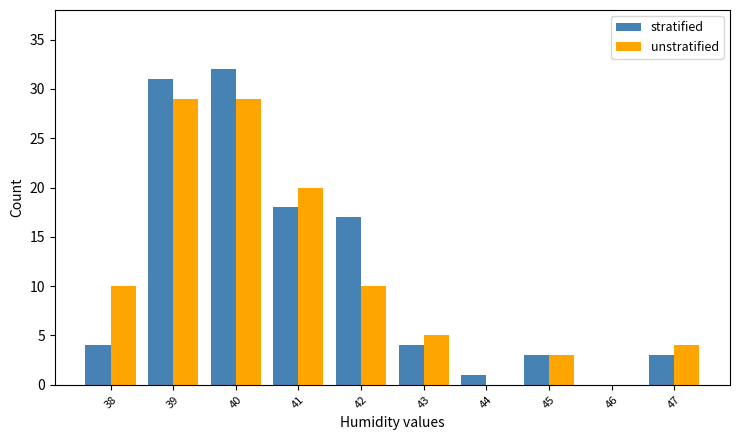

Which series changed the most between 40 and 45?

stratified